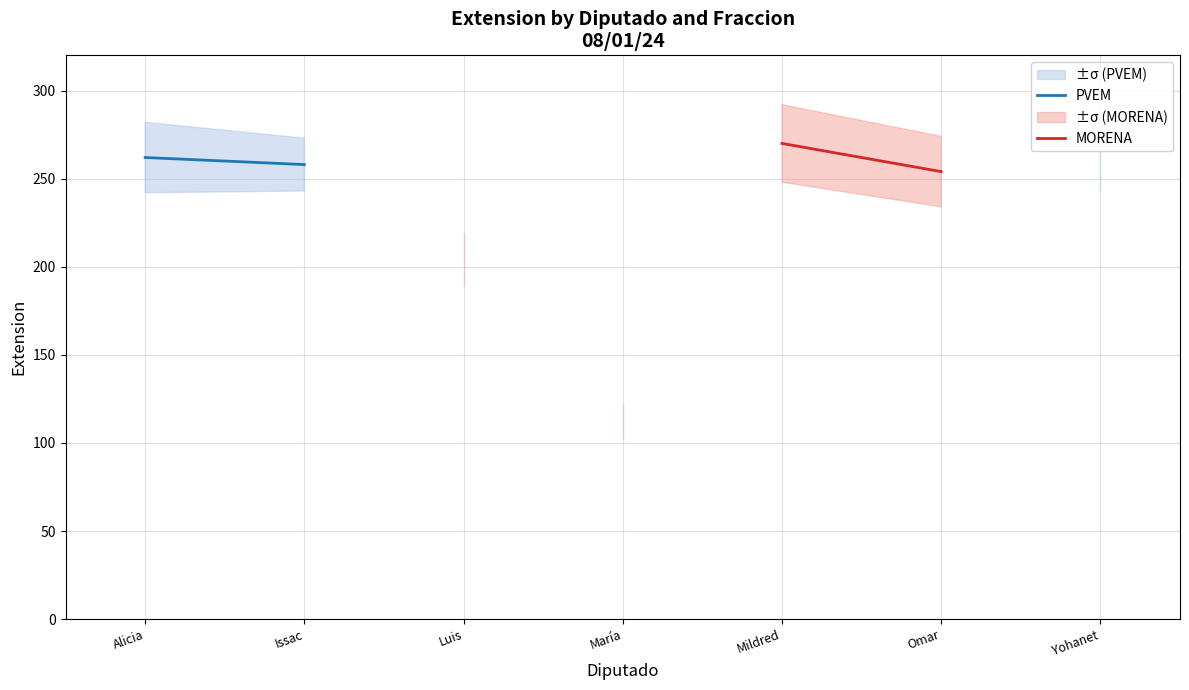

What position from the right is Luis?

5